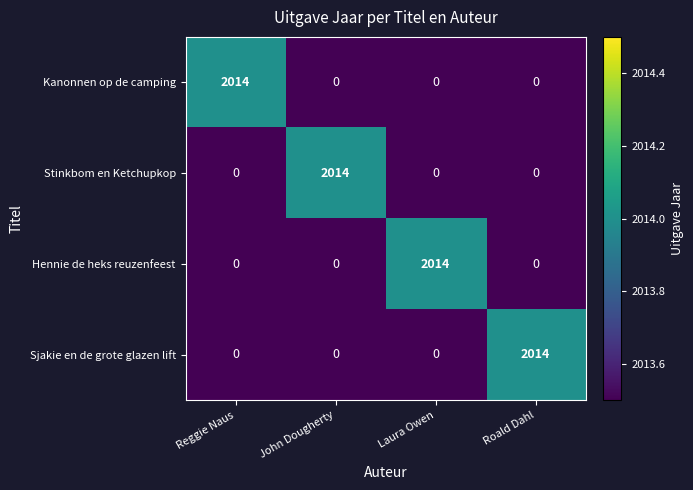

What is the total value across all series at Reggie Naus?

2014